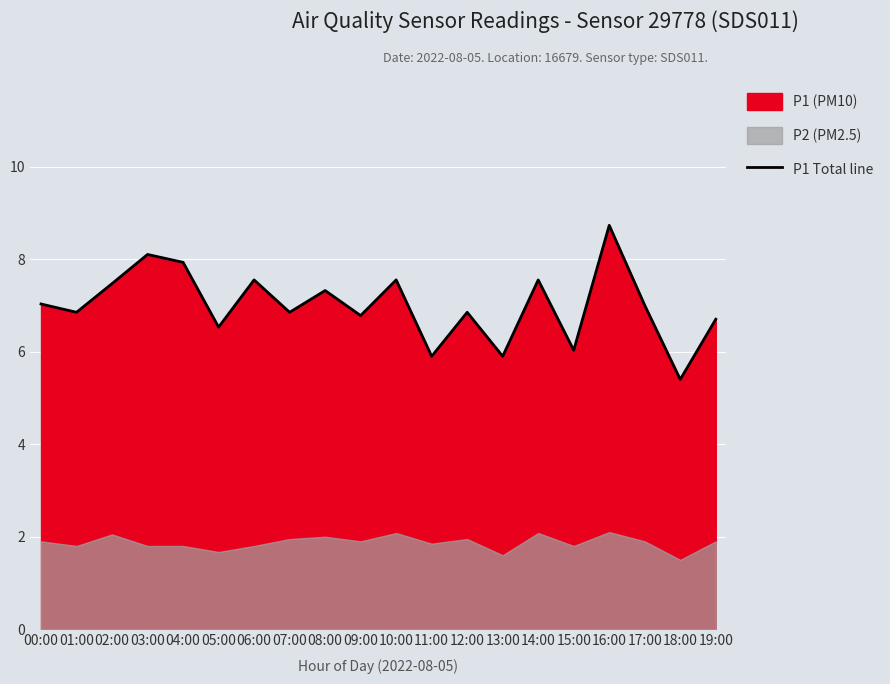

At which category does the chart reach its minimum across all series?

18:00